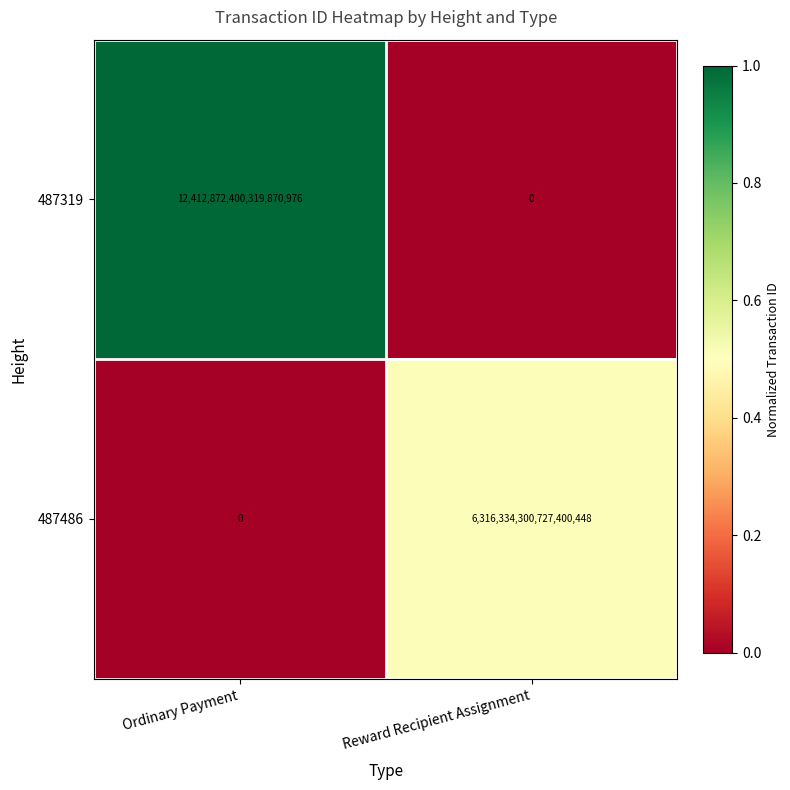

At which category is the sum across all series the highest?

Ordinary Payment